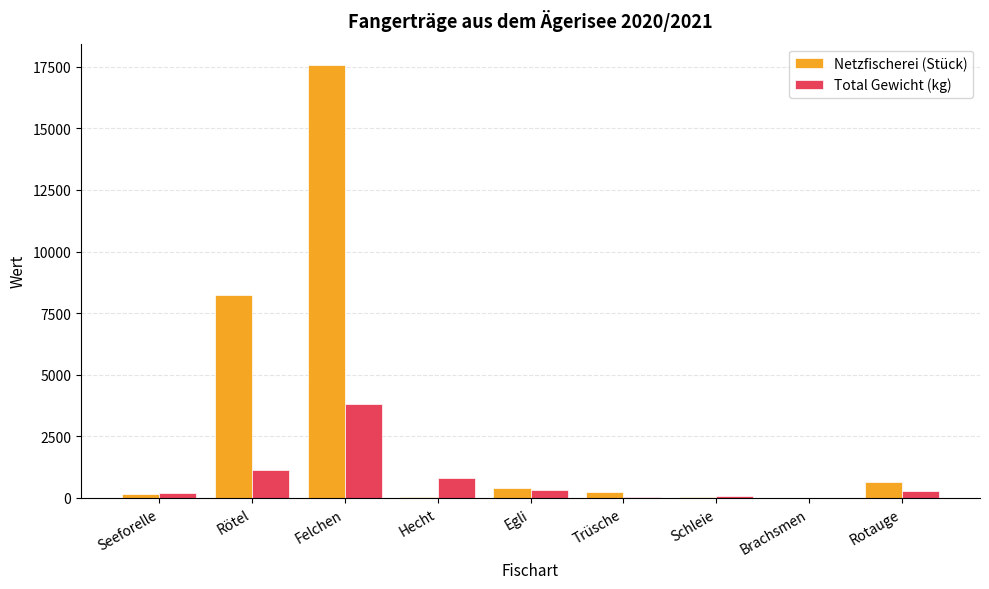

Is it true that Netzfischerei (Stück) equals 17561.0 at Felchen?

True